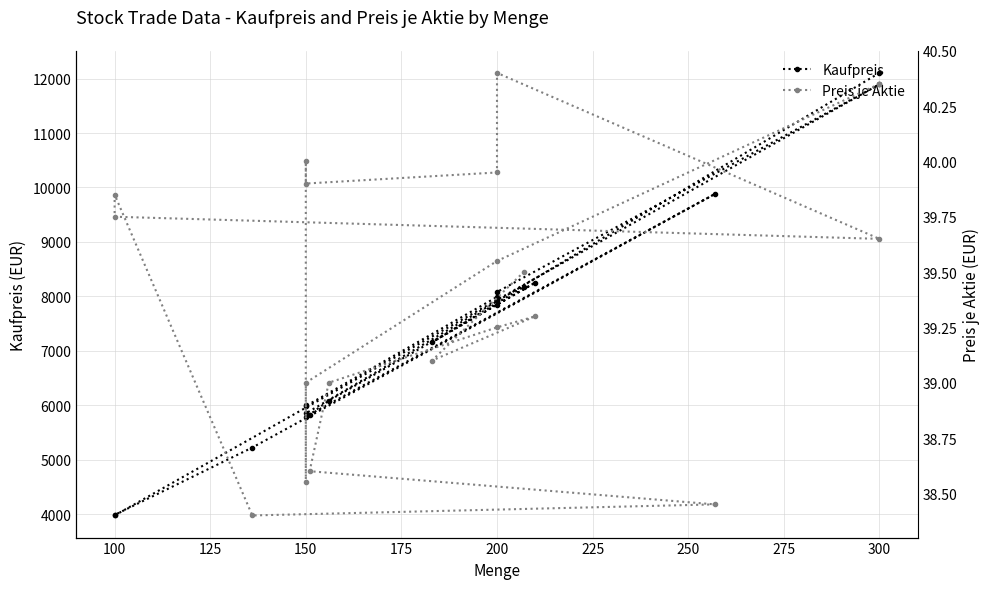

Count the number of categories in the chart.

19